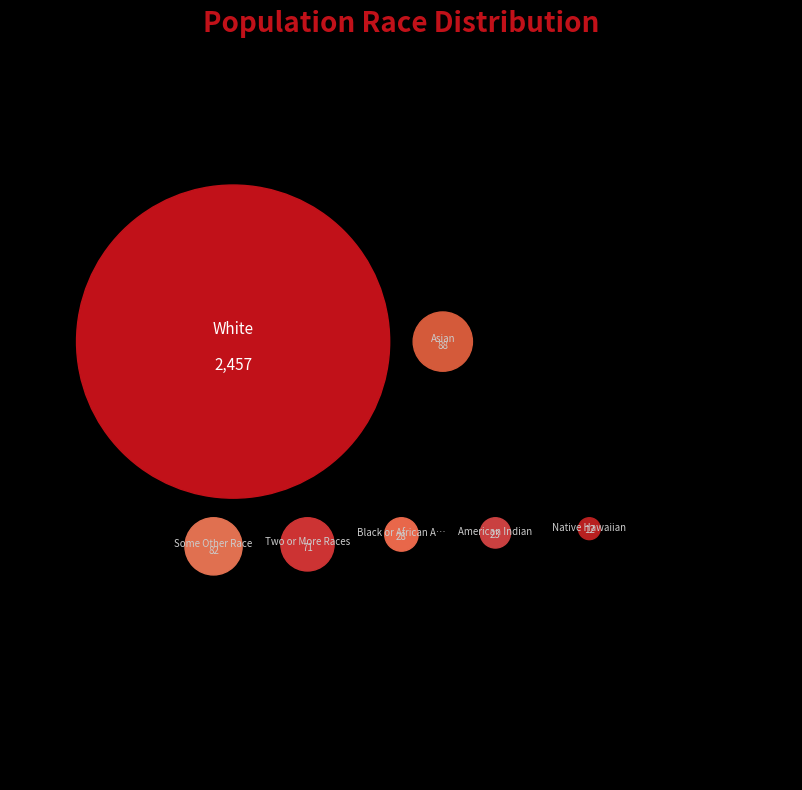

Which slice represents more than half of the pie?

White alone